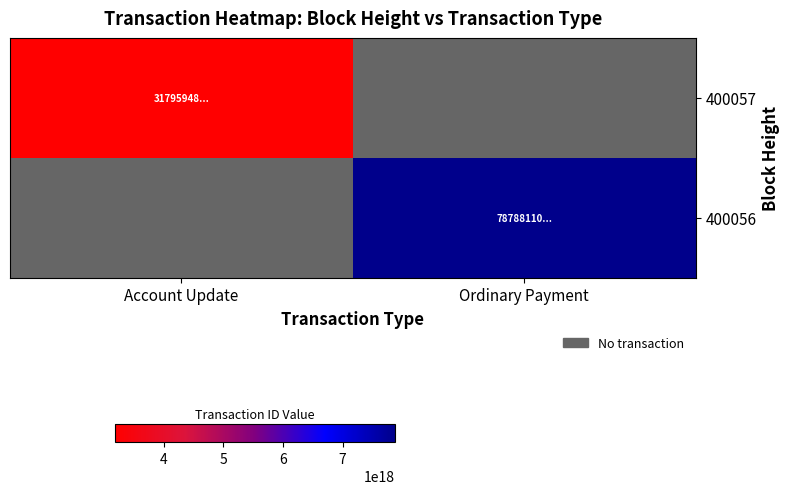

Reading left to right, list all the values displayed in this chart.

400057: Account Update=3179594842105463296	Ordinary Payment=0
400056: Account Update=0	Ordinary Payment=7878811031434647552